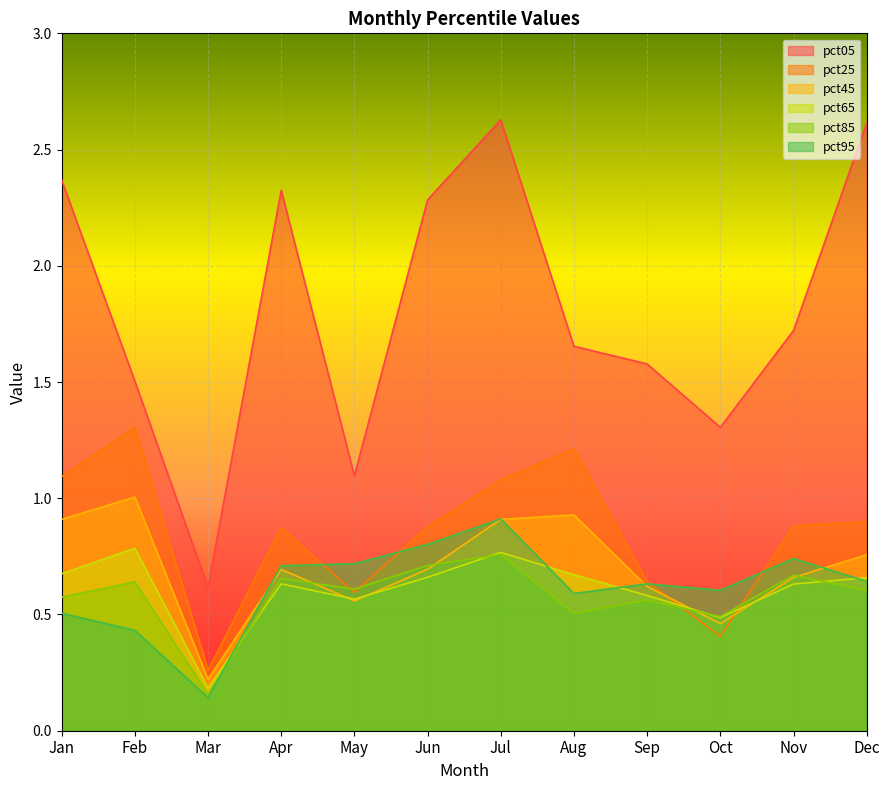

What is the difference between the maximum and minimum values in the pct25 series?

1.0